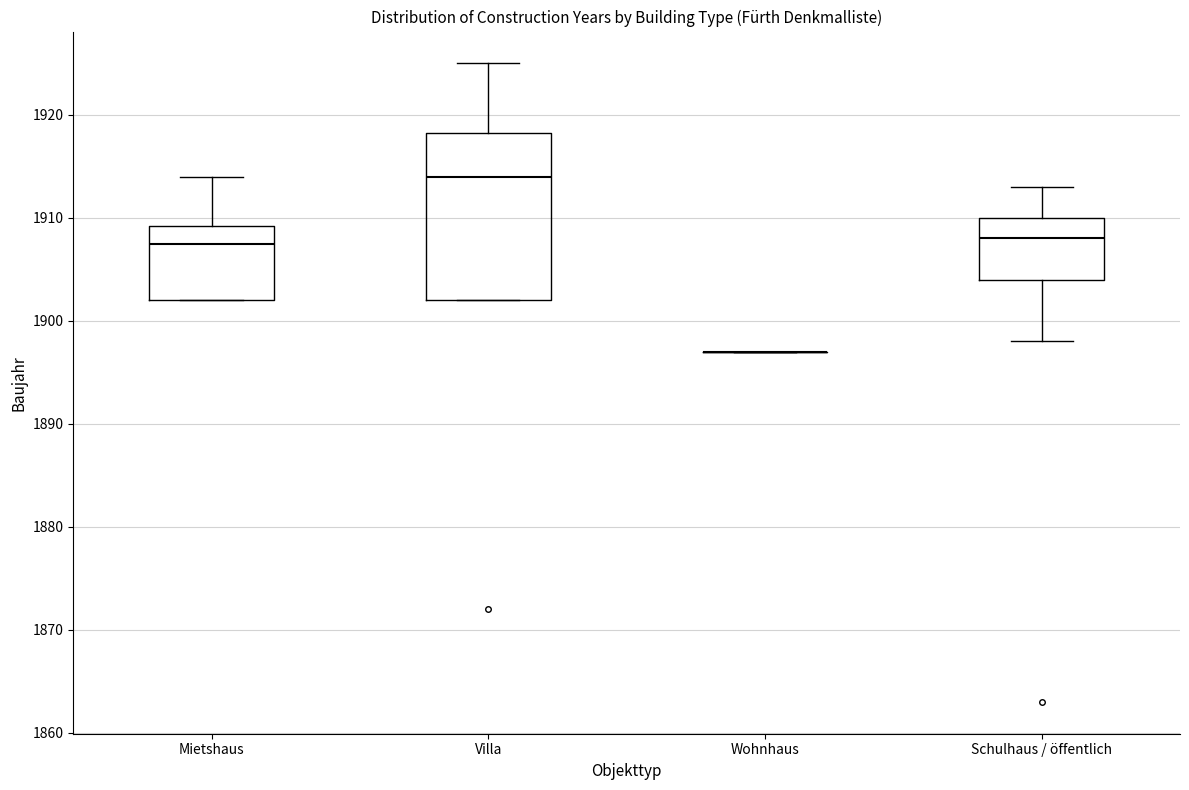

Which box is the tallest, from its lower edge to its upper edge?

Villa